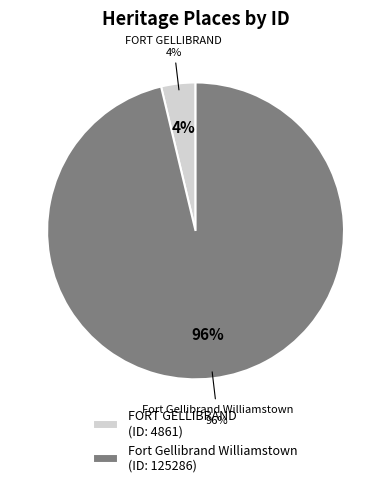

Count the number of slices in the pie.

2